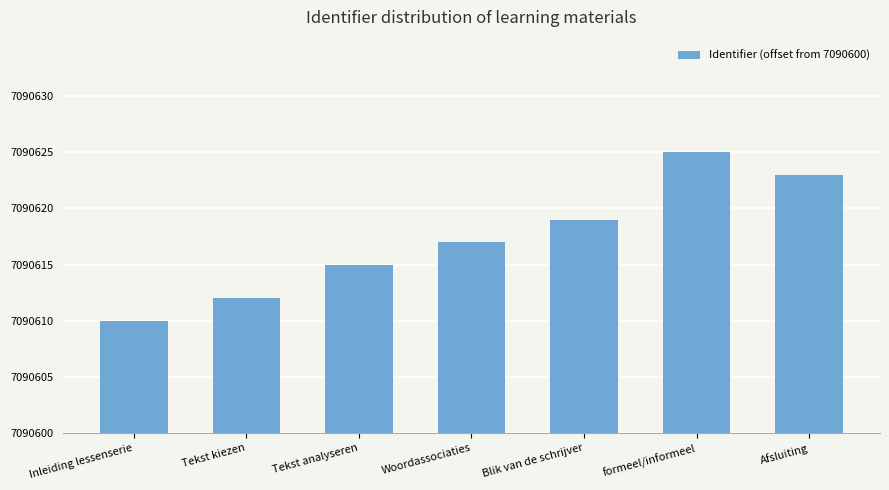

Does the chart contain any negative values?

No